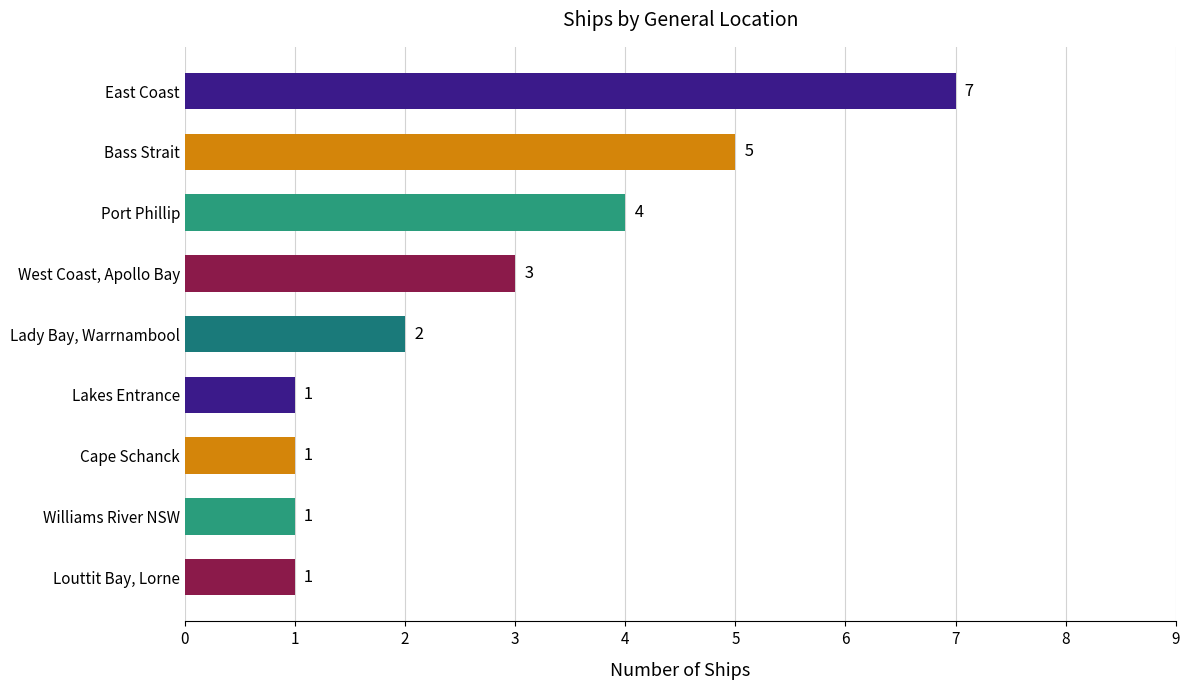

What is the difference between the maximum and minimum values?

6